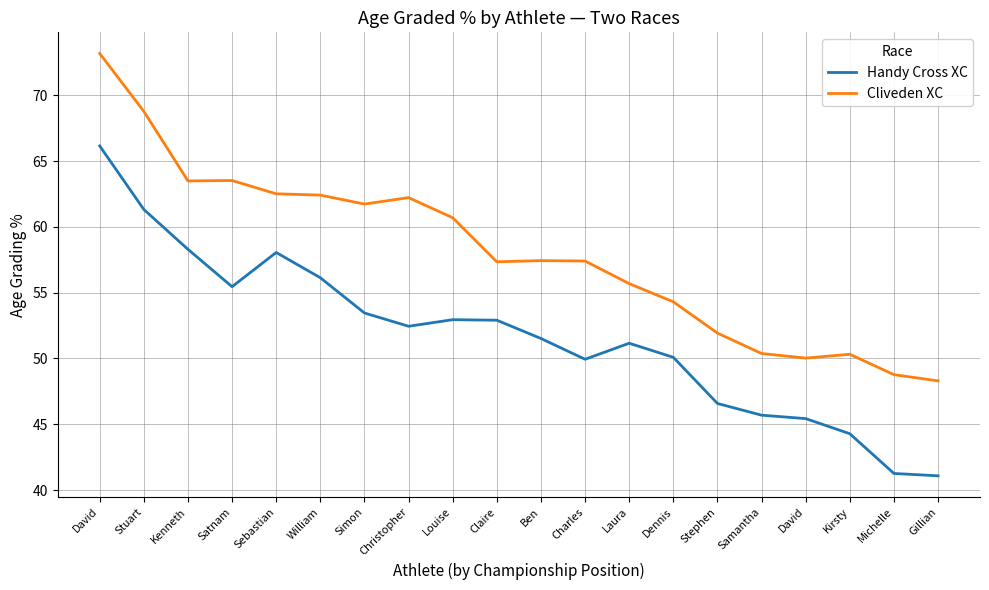

What is the value of the Handy Cross XC point at the 19th from the left?

41.3